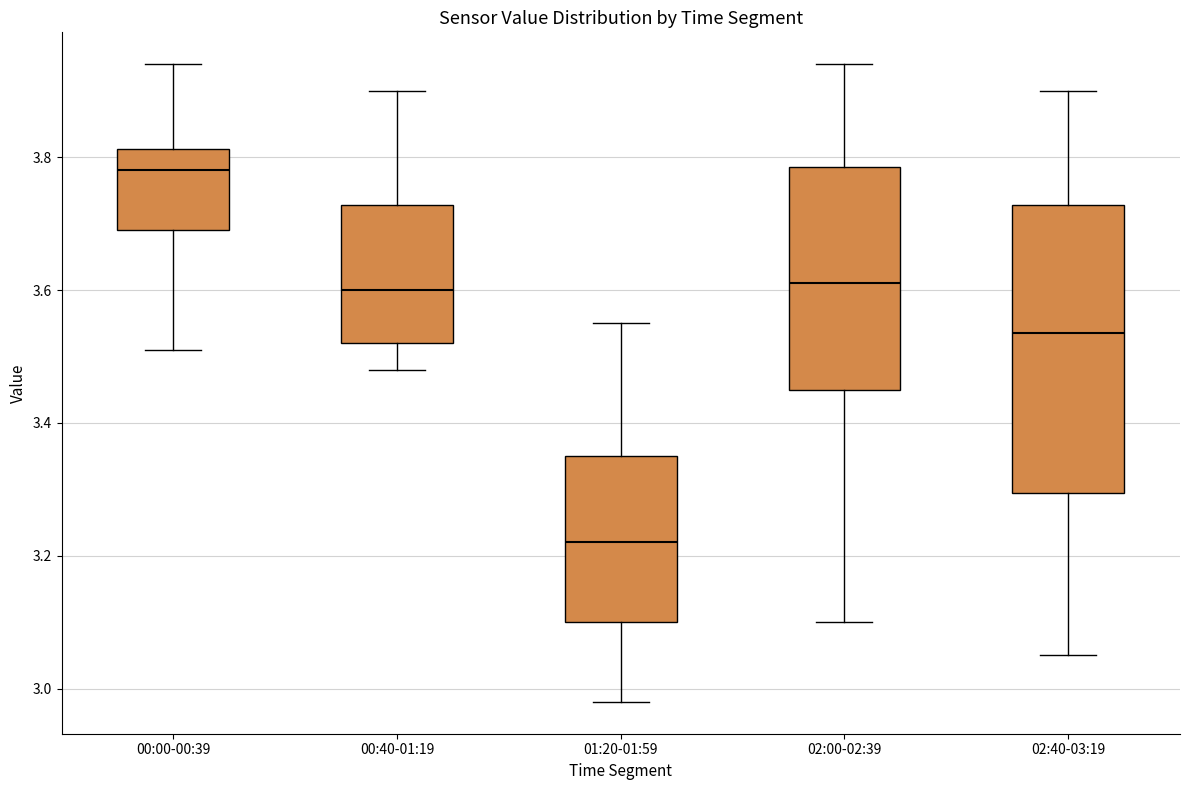

Comparing the boxes themselves (not the whiskers), which one is the tallest?

02:40-03:19